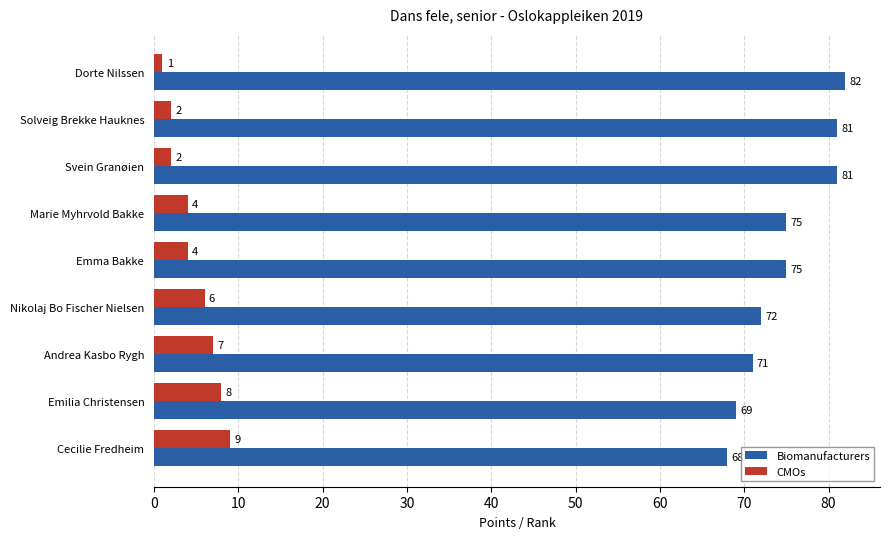

Rank the series at Andrea Kasbo Rygh from highest to lowest value.

Biomanufacturers, CMOs